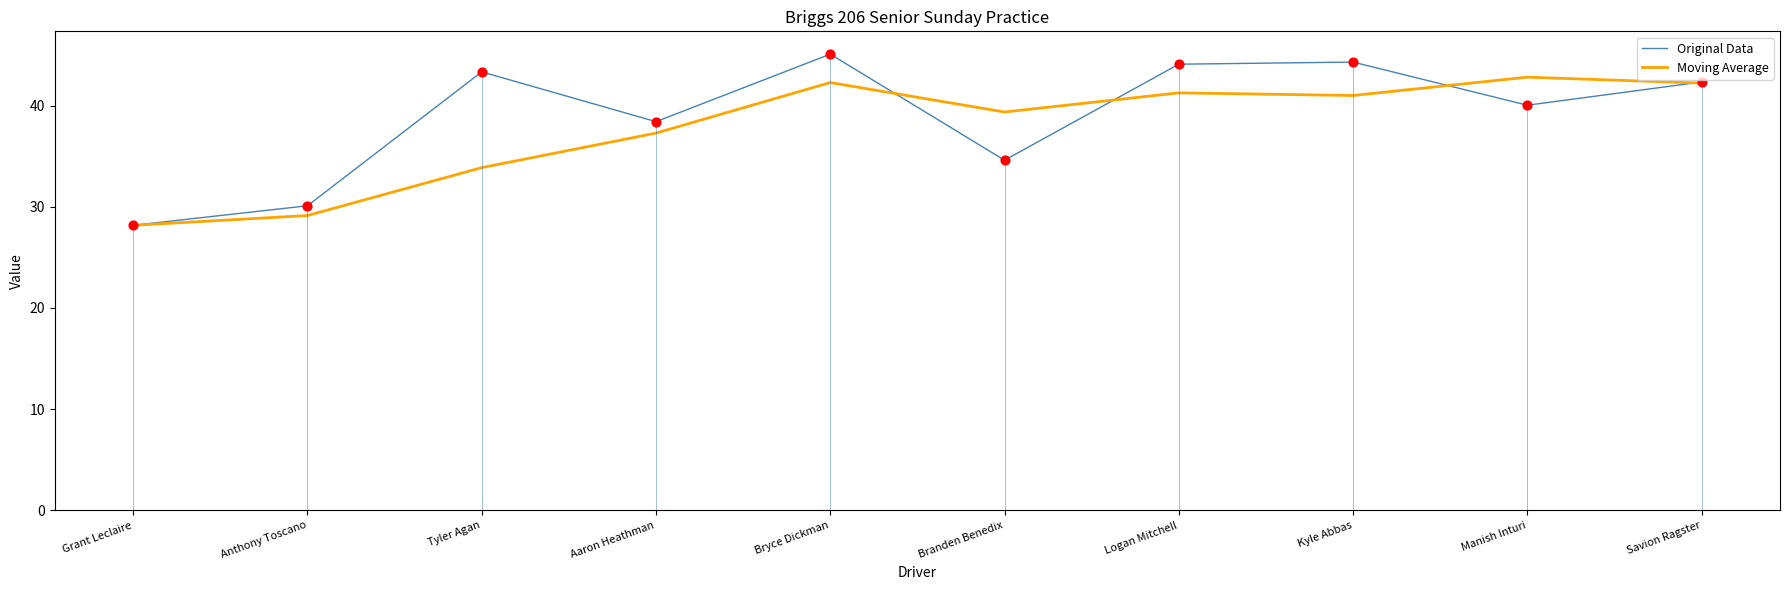

What is the difference between the highest and lowest values at Branden Benedix?

4.8